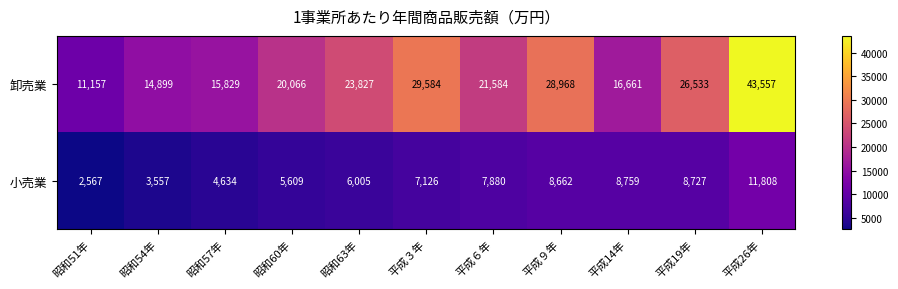

Reading left to right, transcribe all the data shown in this chart.

卸売業: 昭和51年=11157	昭和54年=14899	昭和57年=15829	昭和60年=20066	昭和63年=23827	平成３年=29584	平成６年=21584	平成９年=28968	平成14年=16661	平成19年=26533	平成26年=43557
小売業: 昭和51年=2567	昭和54年=3557	昭和57年=4634	昭和60年=5609	昭和63年=6005	平成３年=7126	平成６年=7880	平成９年=8662	平成14年=8759	平成19年=8727	平成26年=11808